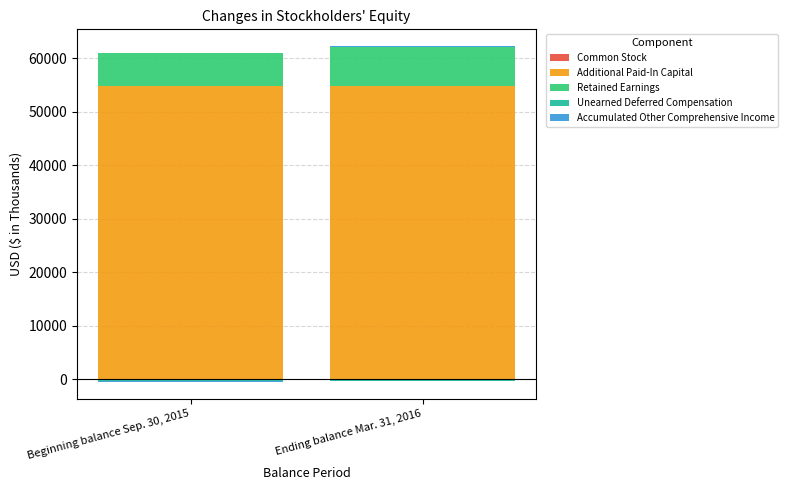

True or false: Additional Paid-In Capital has a value of 26560 at Beginning balance Sep. 30, 2015.

False